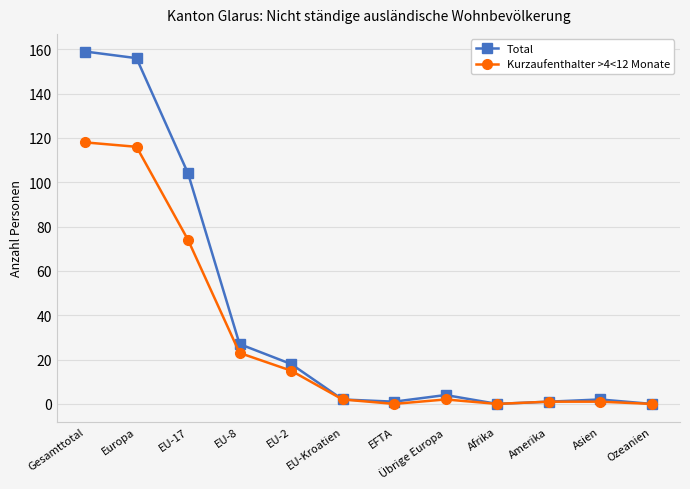

Reading left to right, transcribe all the data shown in this chart.

Total: 159	156	104	27	18	2	1	4	0	1	2	0
Kurzaufenthalter >4<12 Monate: 118	116	74	23	15	2	0	2	0	1	1	0